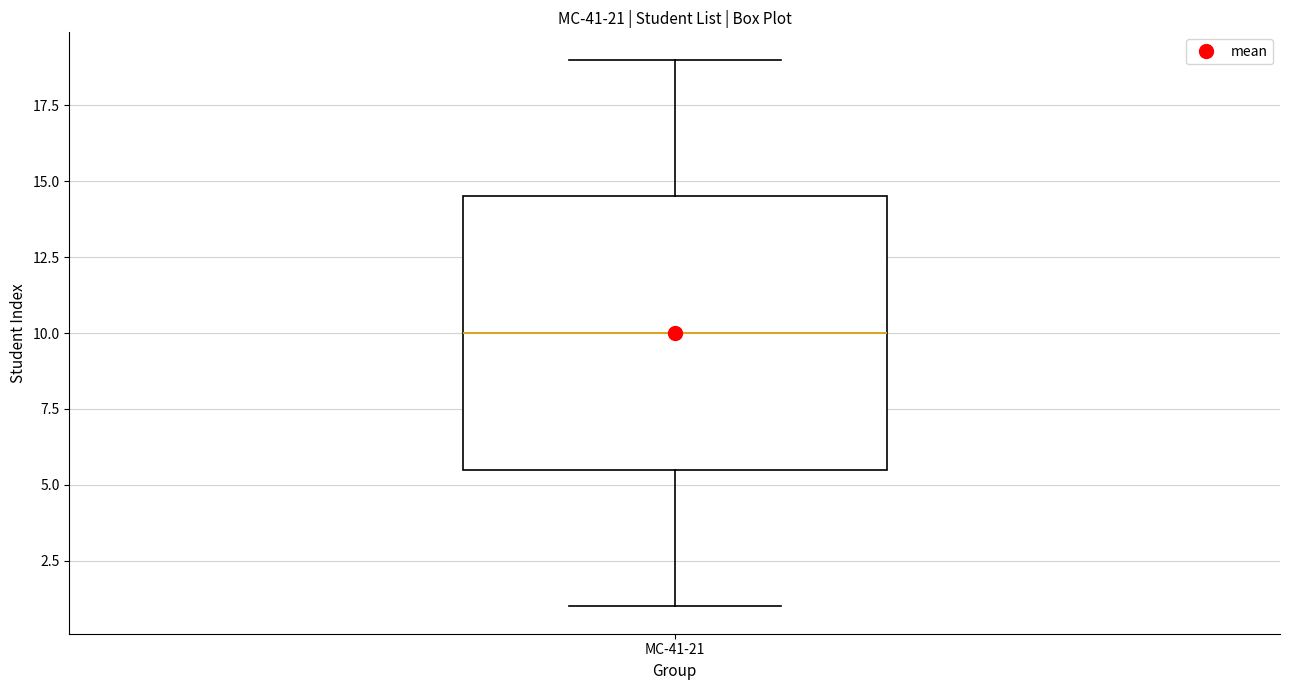

Read this box plot against the y-axis: the position of the median line, the range covered by the box, and the ends of both whiskers. The values are not printed on the chart, so give them approximately, as read against the axis.

median 10.0, box 5.5 to 14.5, whiskers 1.0 to 19.0